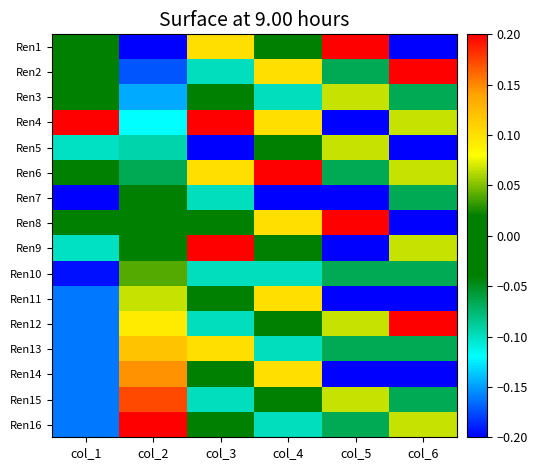

Which category has the lowest value across all series?

col_2